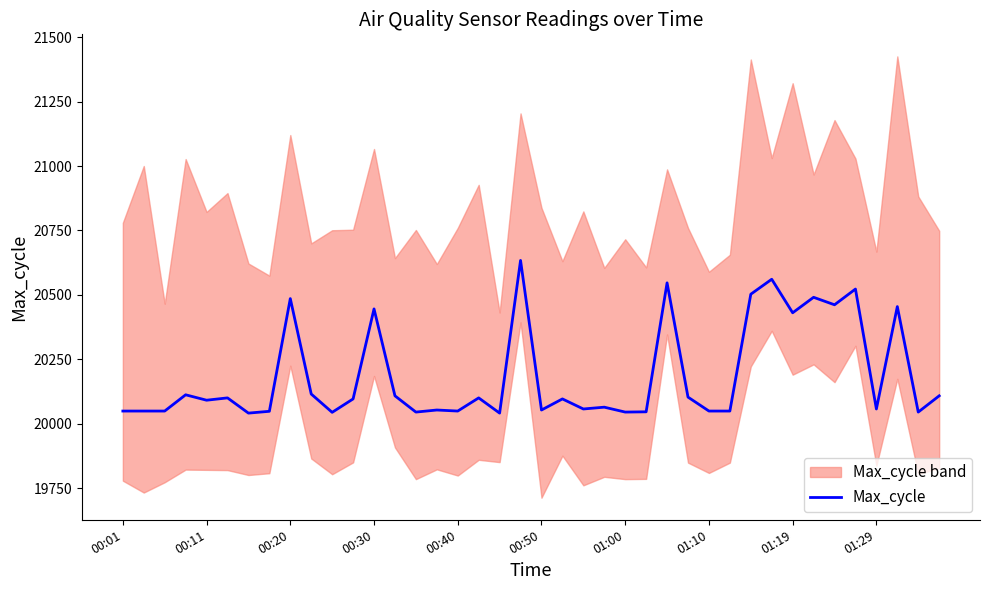

What is the greatest value displayed?

20634